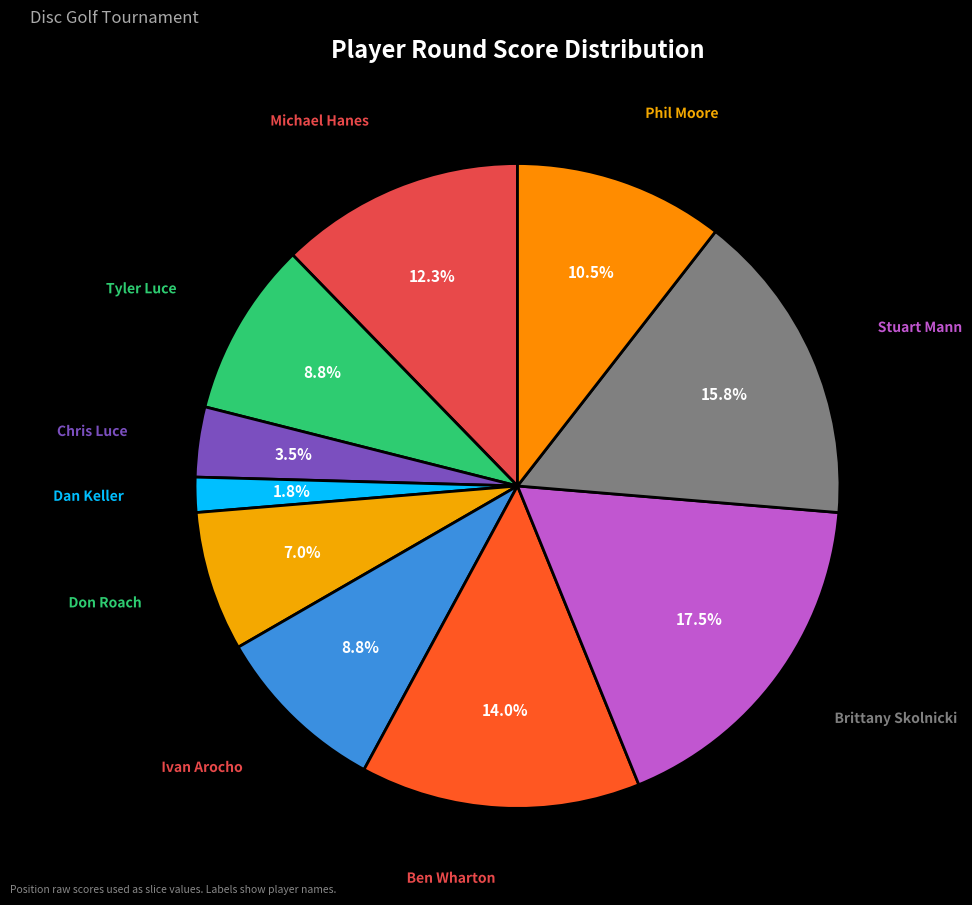

Which has a higher value, Ivan Arocho or Phil Moore?

Phil Moore